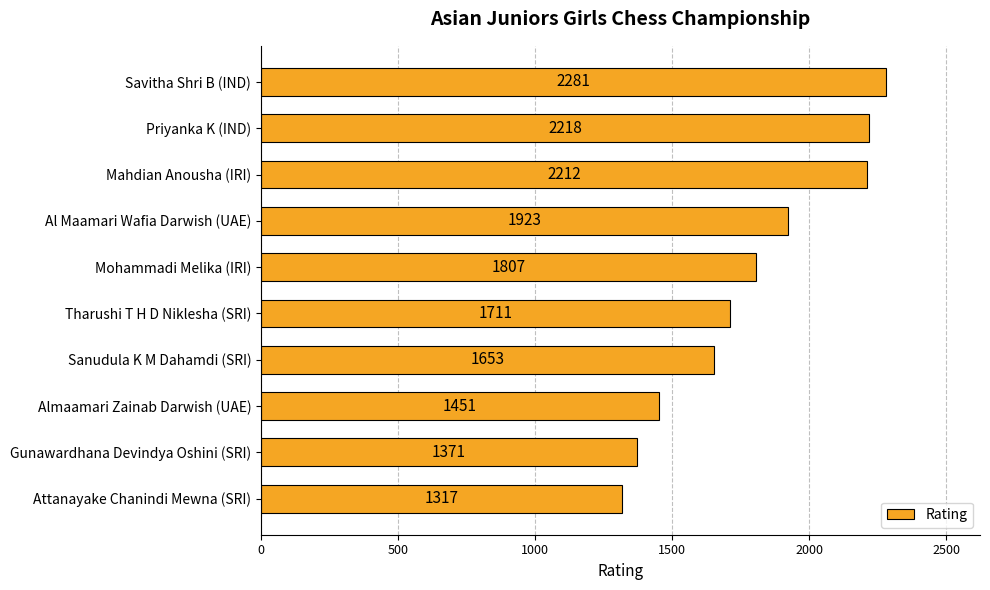

How many categories are shown in the chart?

10